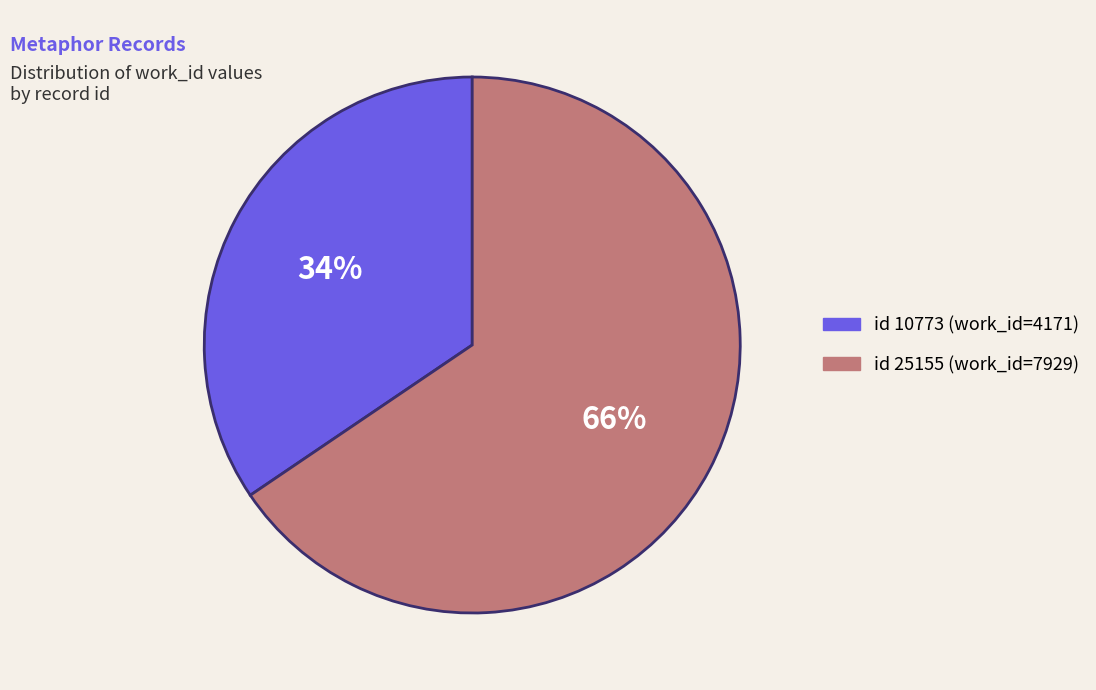

Does any single category account for the majority?

Yes